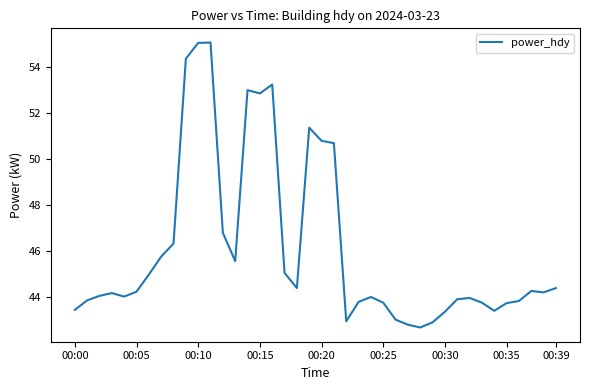

What is the difference between the maximum and minimum values?

12.4